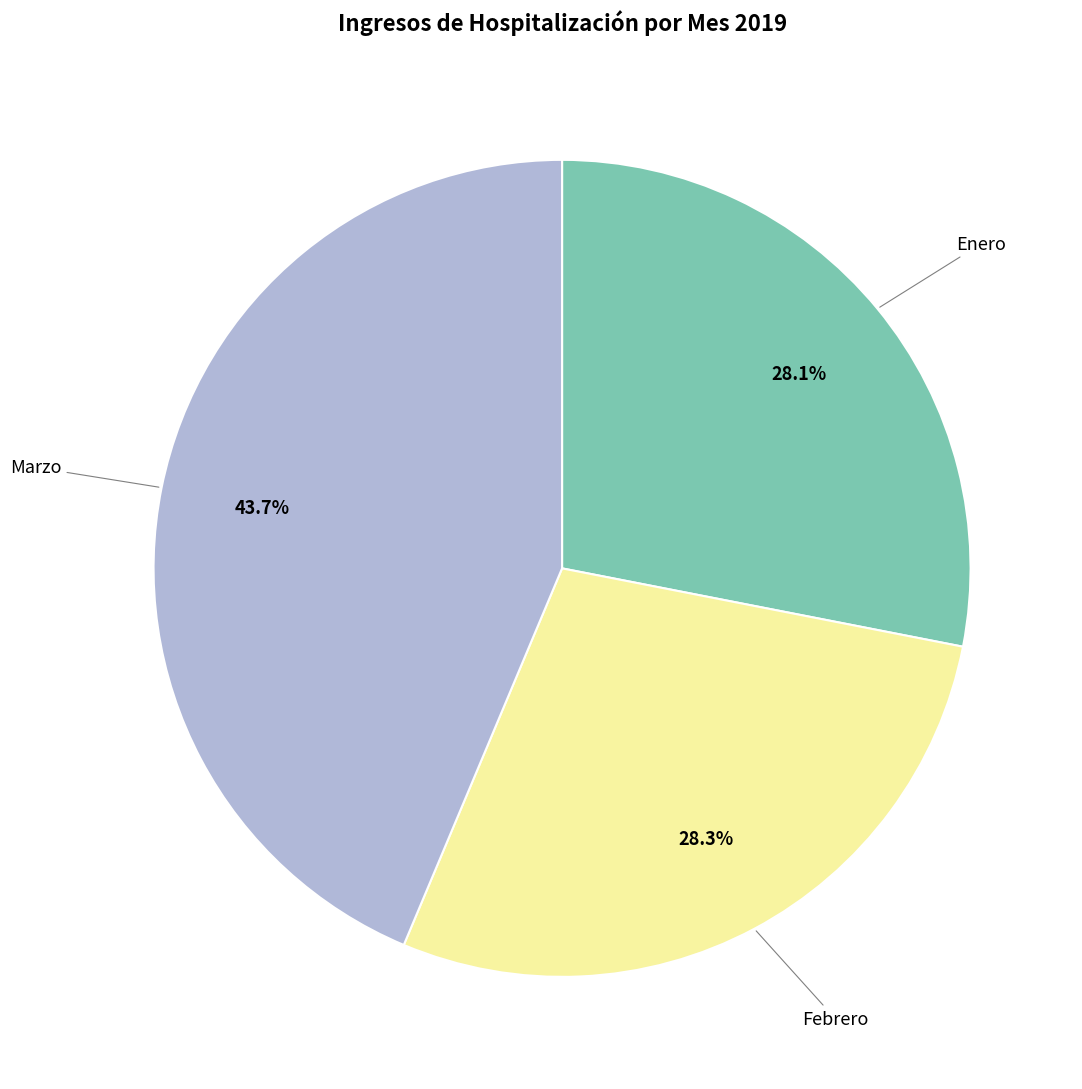

Is there a majority slice in this chart?

No